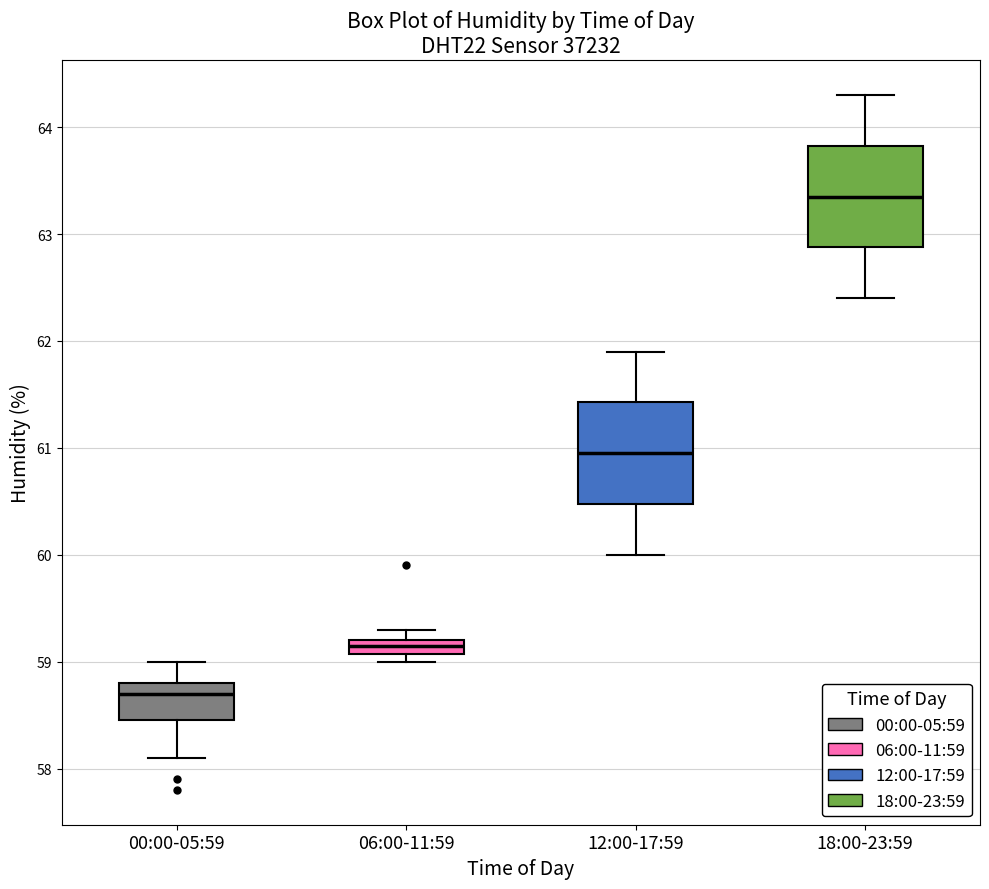

Where does the median line of the box for 18:00-23:59 sit on the y-axis? The values are not printed on the chart, so give them approximately, as read against the axis.

63.4